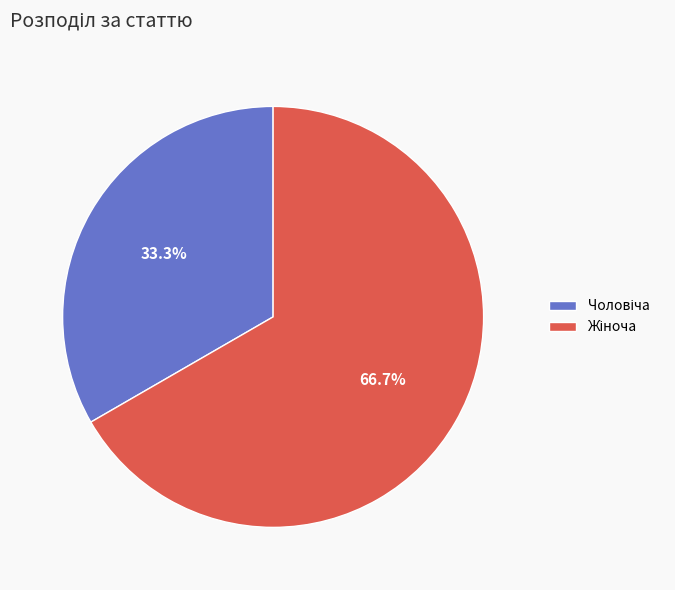

Does any single category account for the majority?

Yes